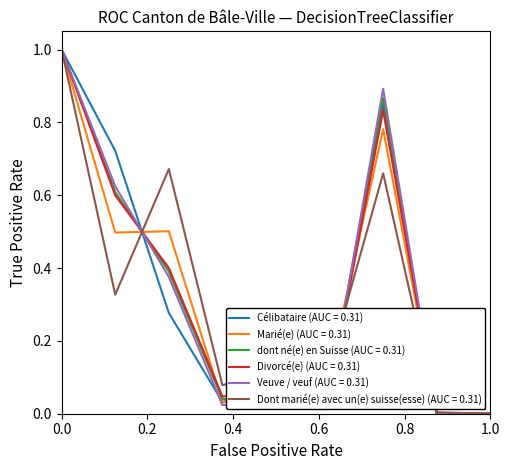

What is the maximum value shown in the chart?

1.0